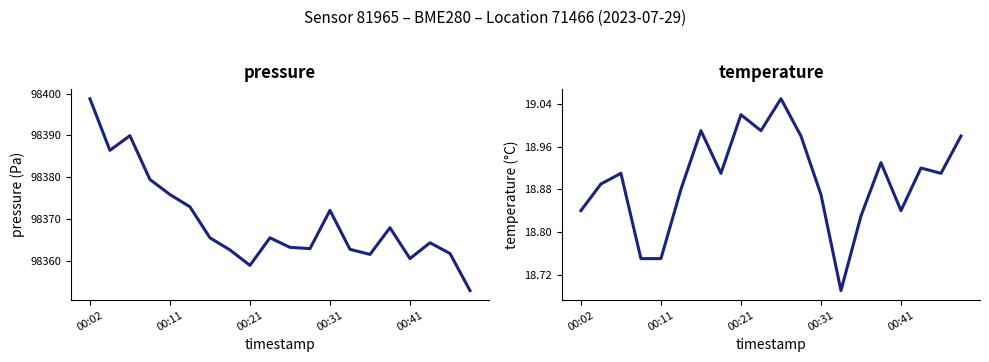

Reading left to right, list all the values displayed in this chart.

pressure: 98398.8	98386.4	98389.9	98379.5	98375.9	98372.9	98365.5	98362.6	98358.9	98365.5	98363.2	98362.9	98372.1	98362.8	98361.6	98367.9	98360.6	98364.3	98361.8	98352.9
temperature: 18.8	18.9	18.9	18.8	18.8	18.9	19.0	18.9	19.0	19.0	19.1	19.0	18.9	18.7	18.8	18.9	18.8	18.9	18.9	19.0